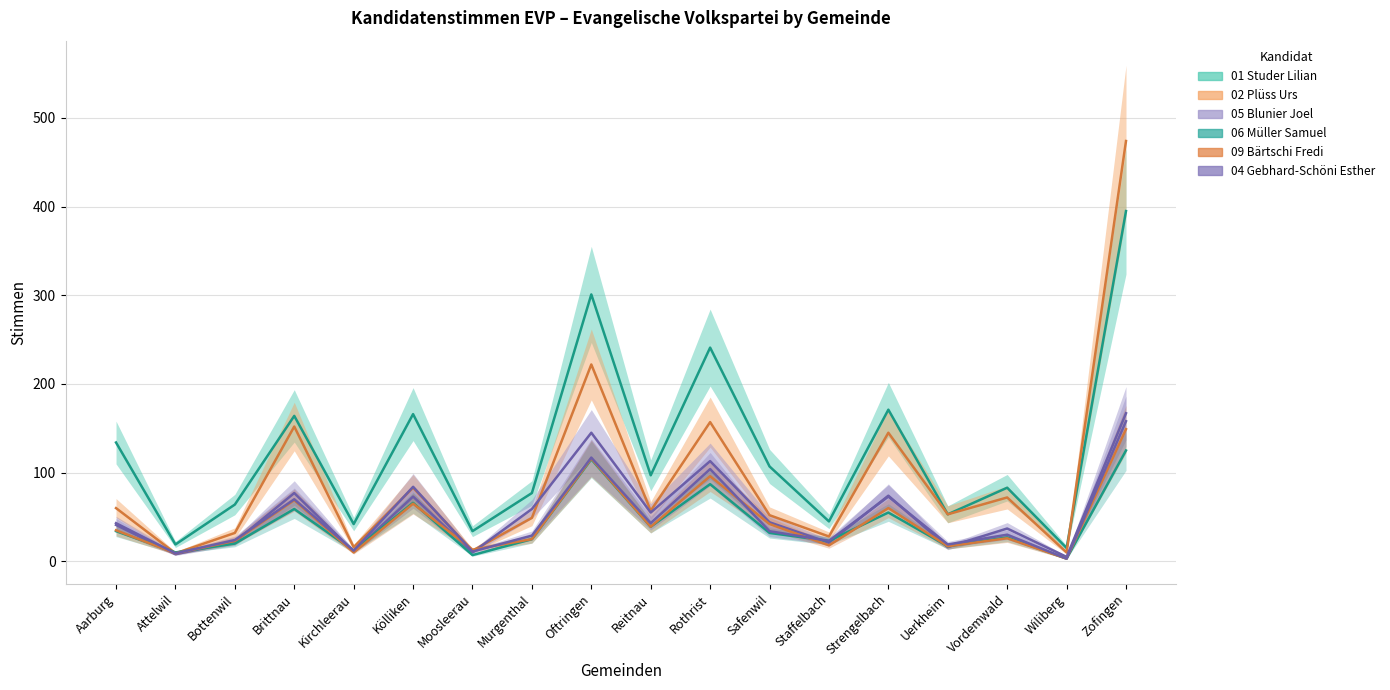

True or false: 01 Studer Lilian has a value of 67 at Reitnau.

False